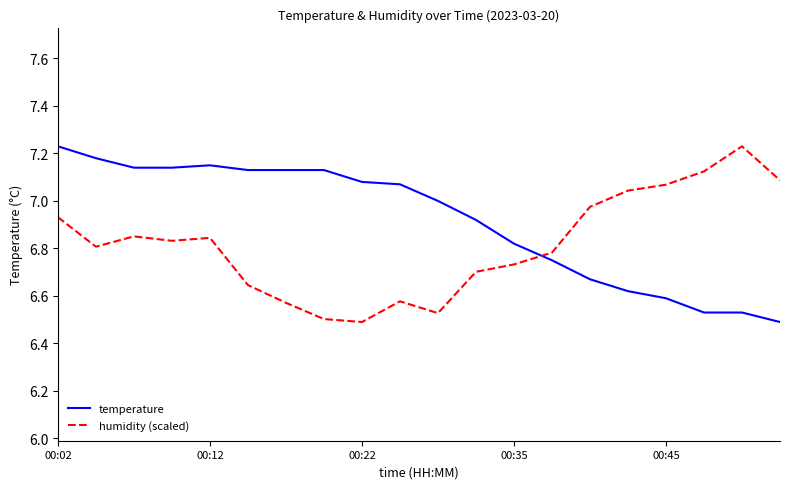

After their last crossing, which series has the higher values: humidity (scaled) or temperature?

humidity (scaled)